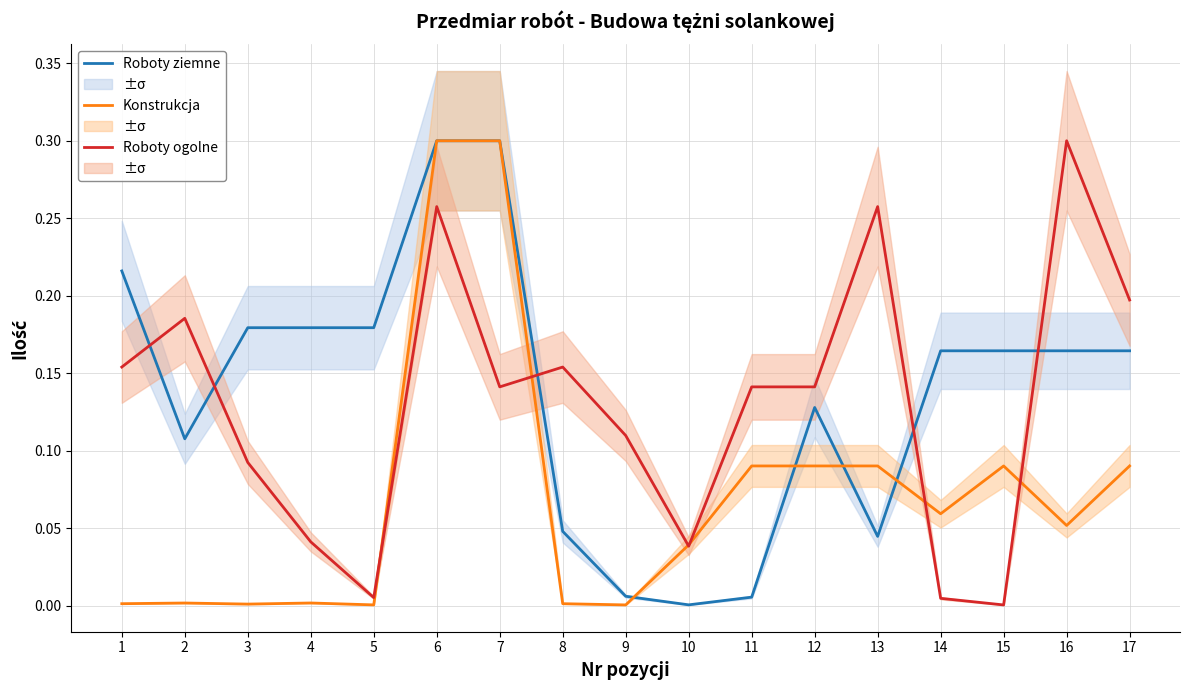

How many intersections are there between Konstrukcja and Roboty ogolne?

6